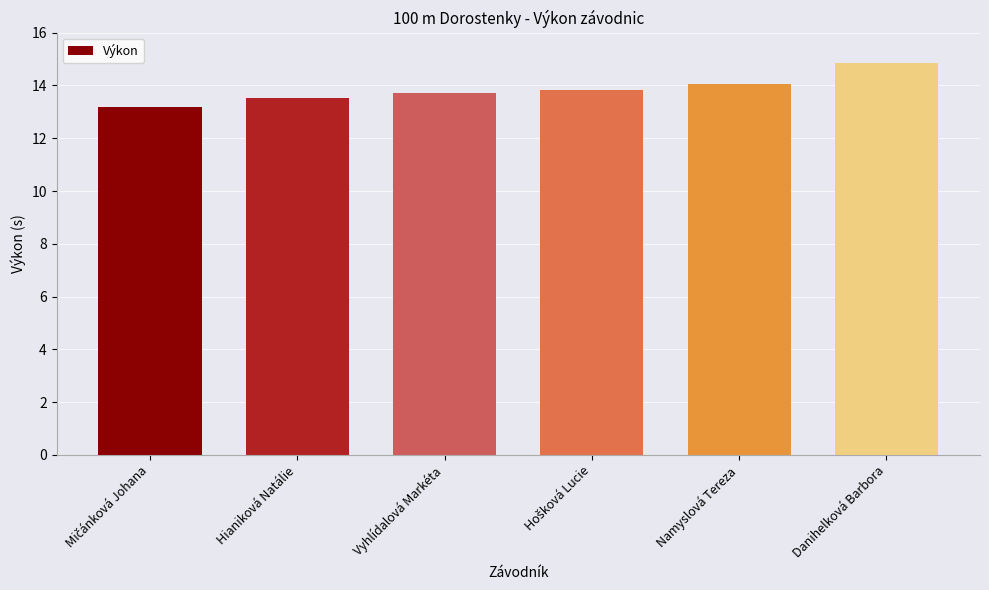

Is it true that the value at Vyhlídalová Markéta is 23.5?

False